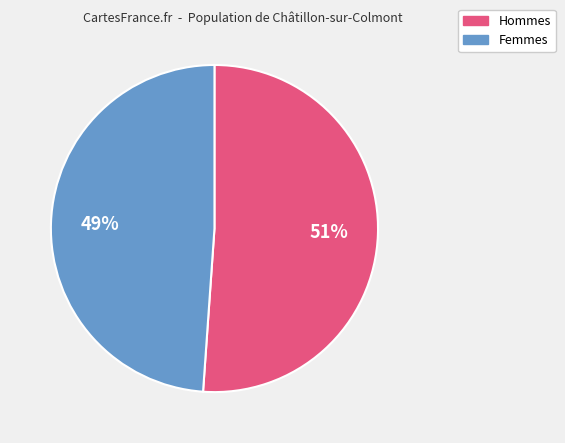

To the nearest percent, what is the average slice percentage?

50%